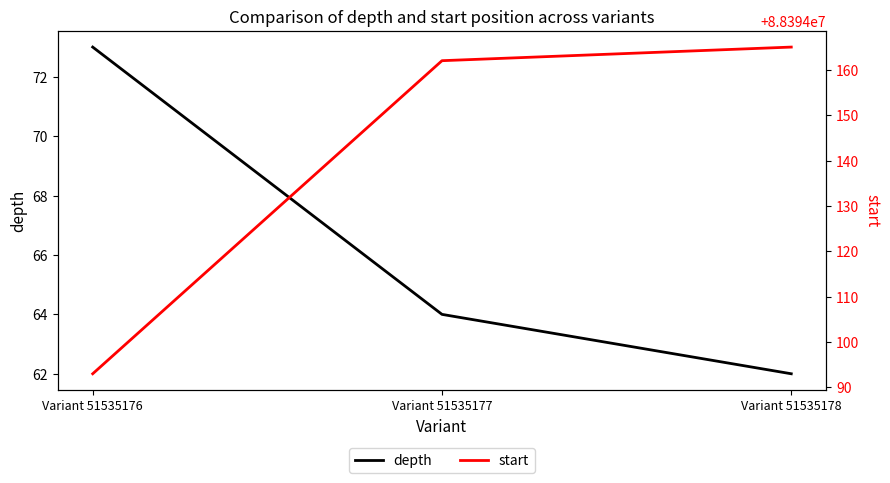

Is the value of start at Variant 51535178 greater than the value of depth at Variant 51535177?

Yes